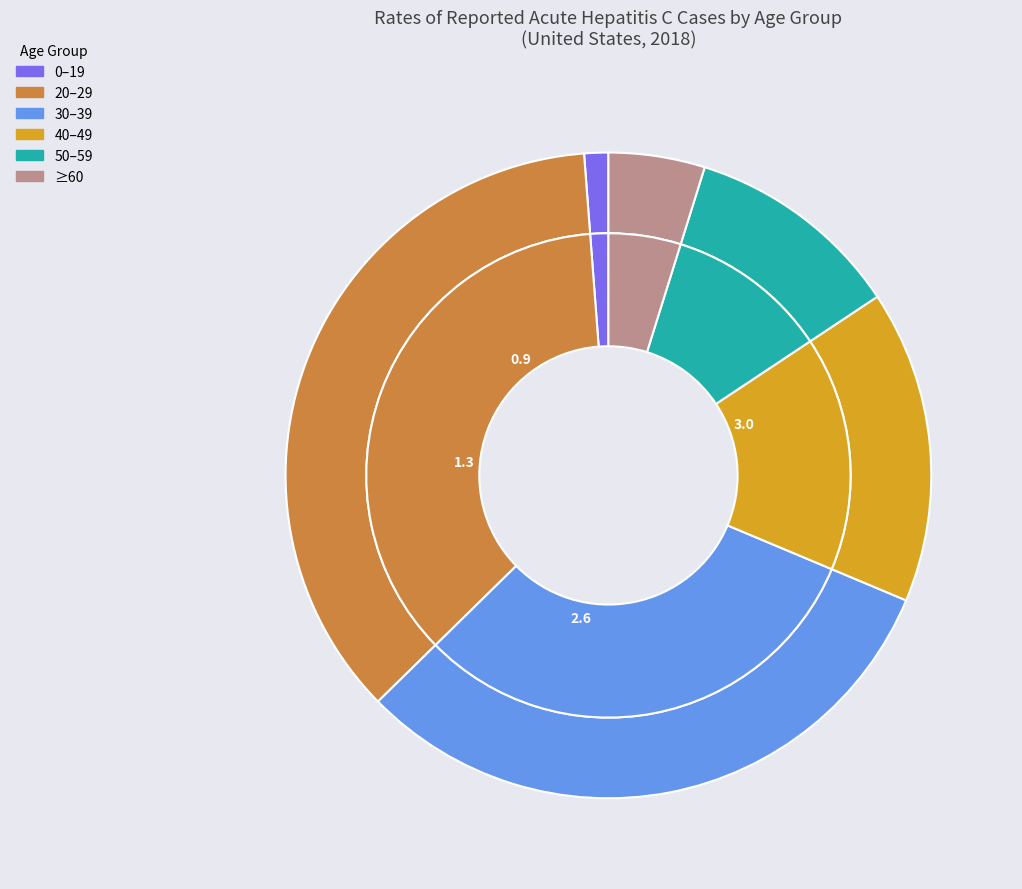

How much of the chart is everything except 0–19?

98.8%